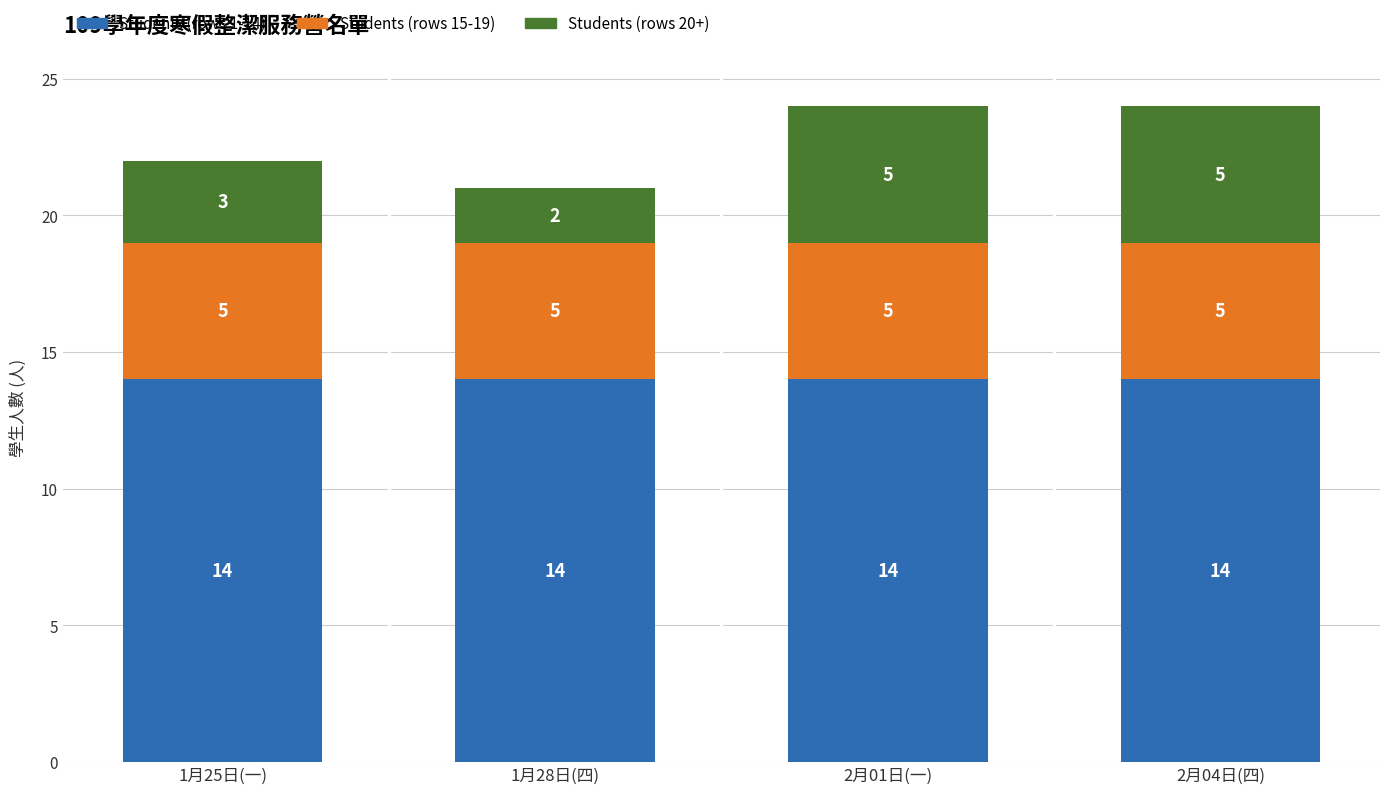

What is the highest value of the Students (rows 1-14) series?

14